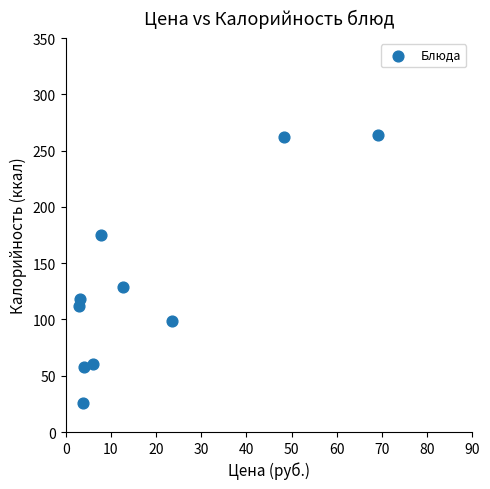

What Y value in the scatter plot is closest to 145?

129